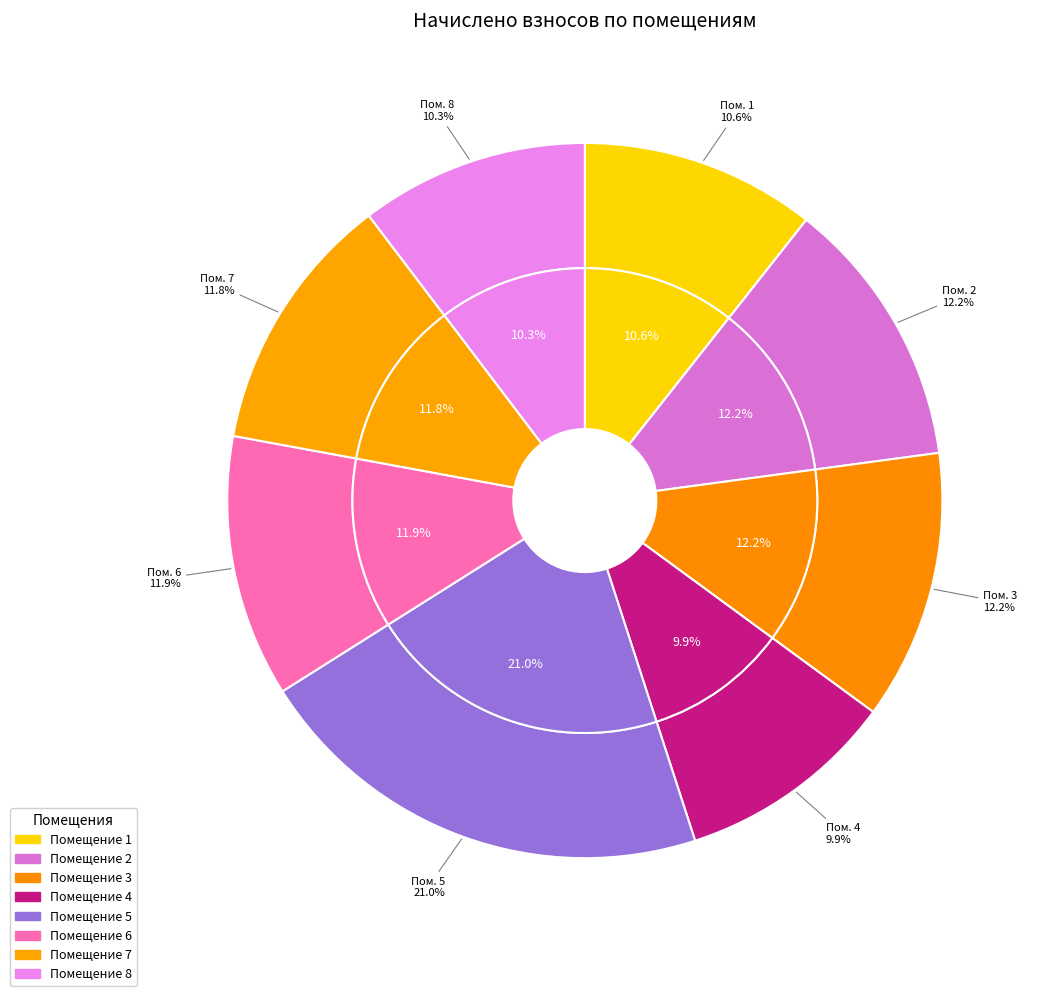

Which slice is the smallest?

4